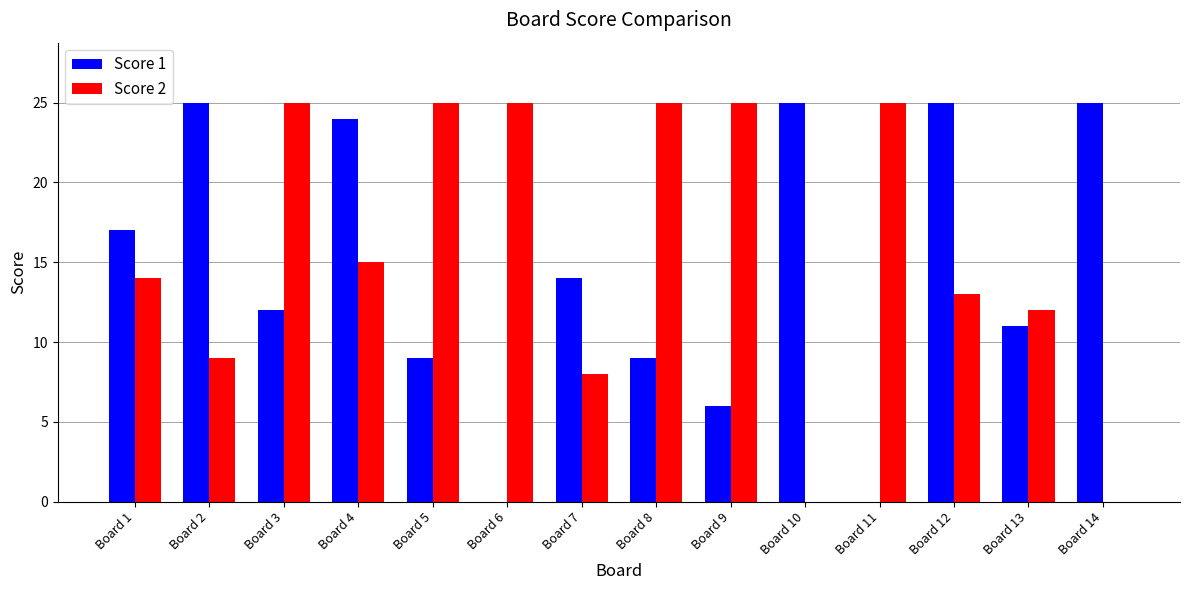

What is the sum of all Score 1 values?

202